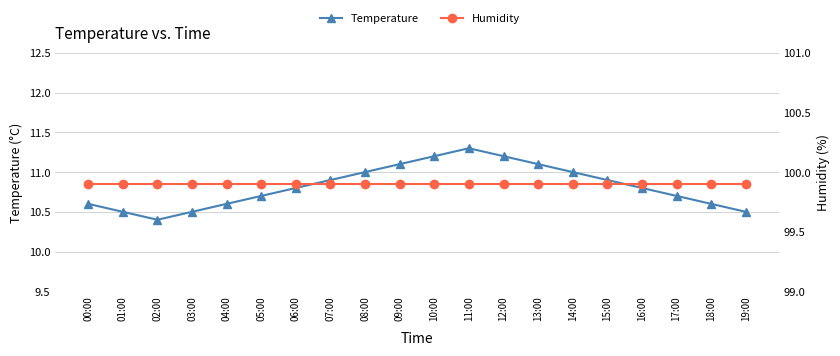

Where is the first local minimum for Temperature?

02:00